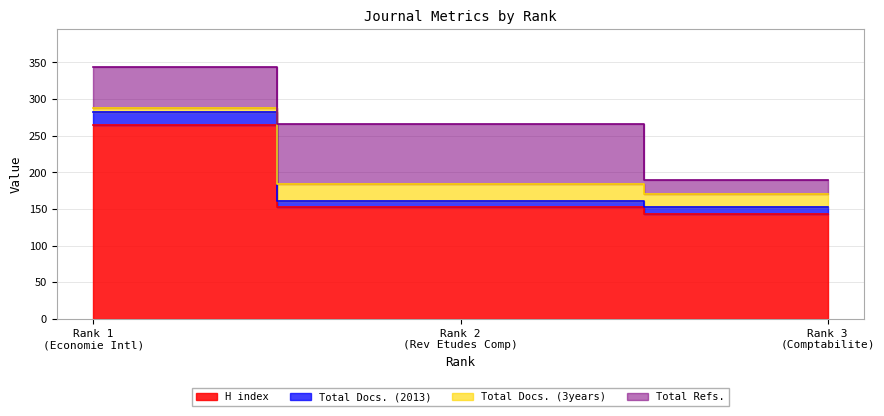

How many data points does each series have?

3